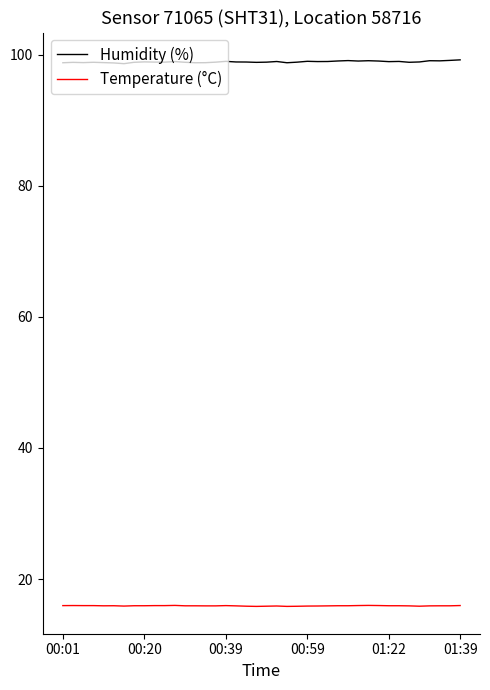

Rank the series by their average value, from highest to lowest.

Humidity (%), Temperature (°C)